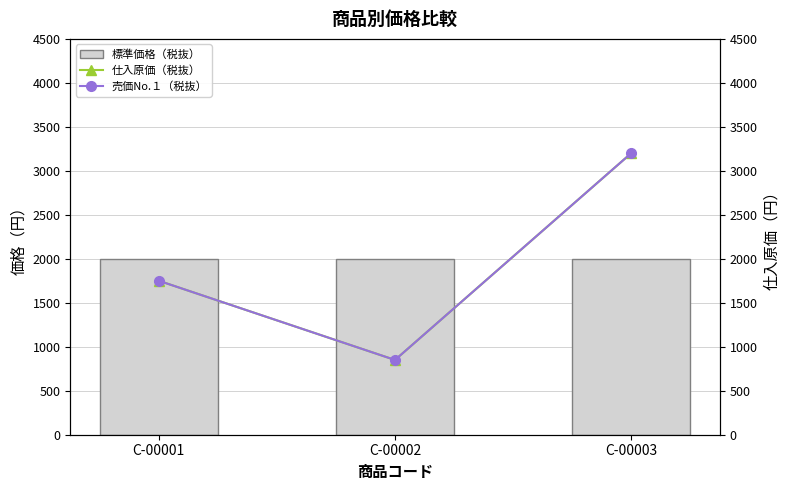

At which category is the sum across all series the highest?

C-00003